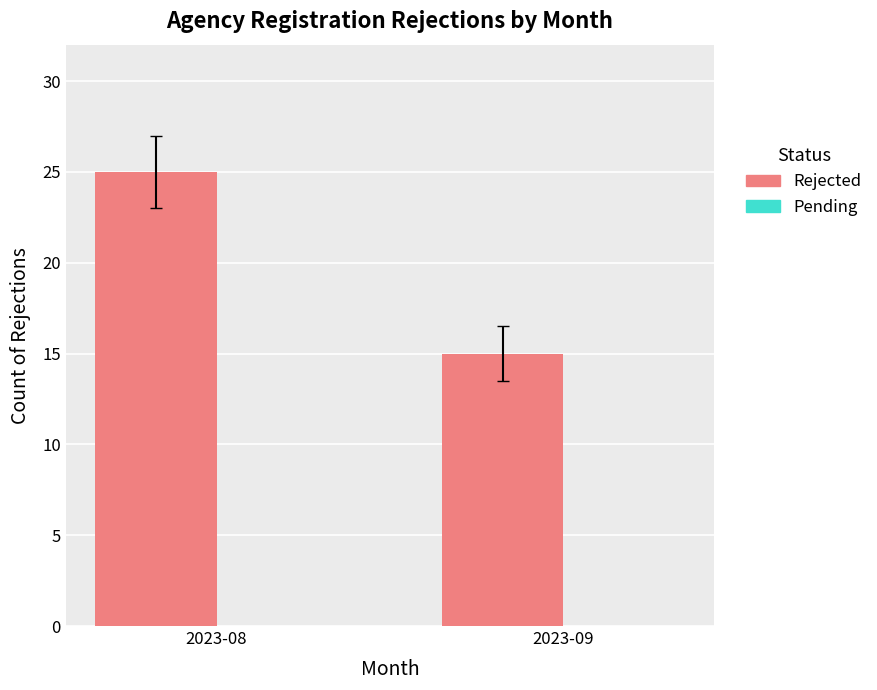

What is the value of the 2nd bar from the left?

15